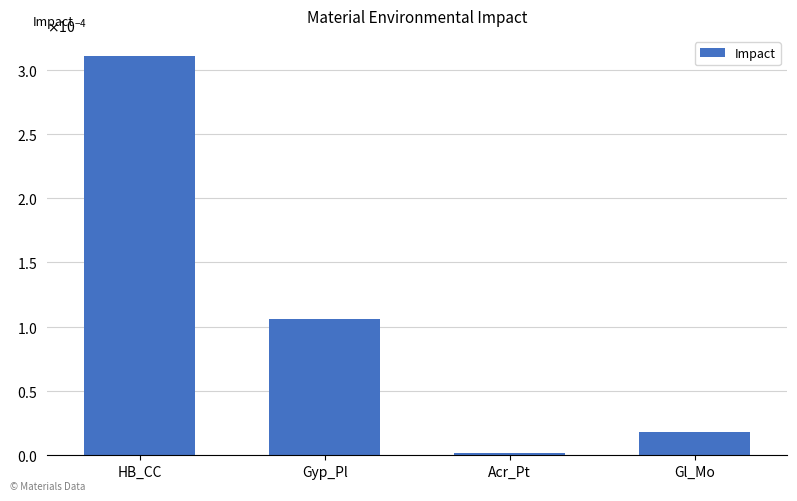

True or false: the data shows 0.0 at HB_CC.

False